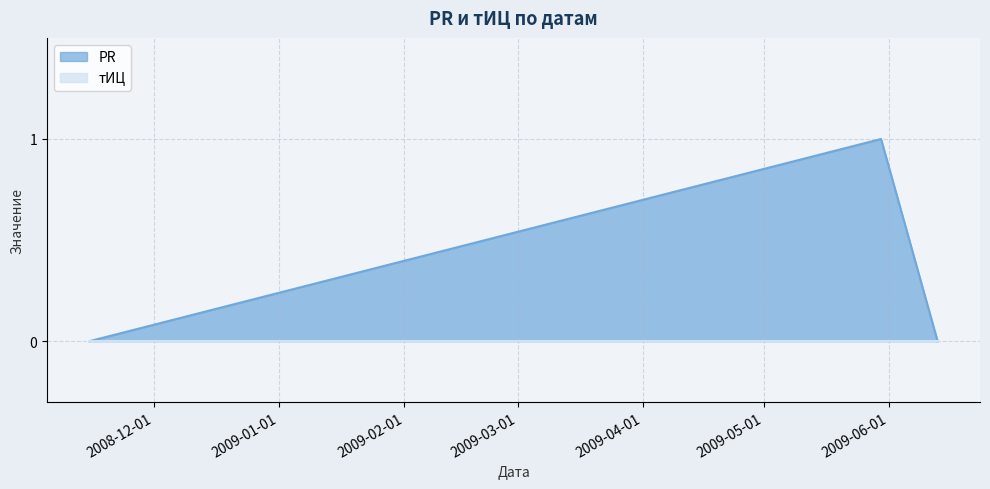

What is the label of the 1st point from the right?

2009-06-13